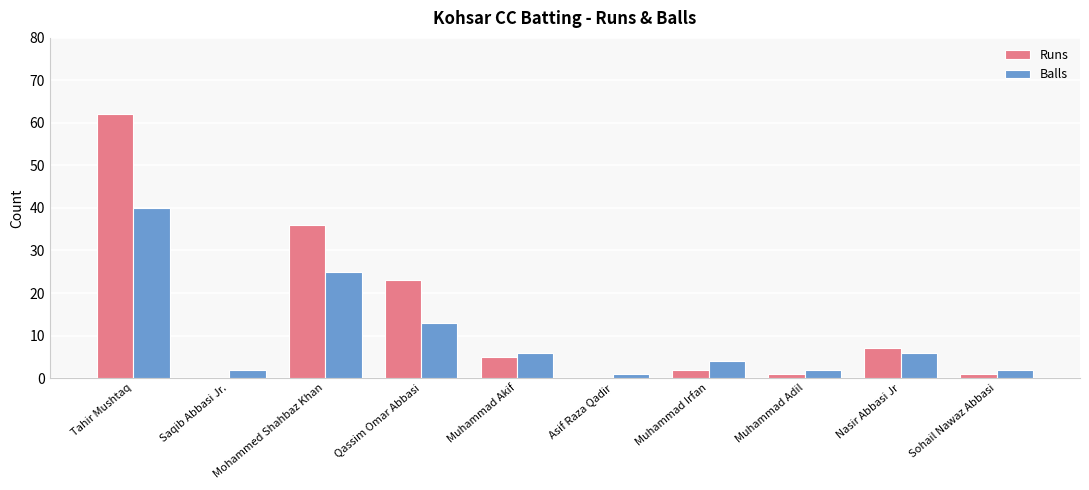

How many series are shown in this chart?

2